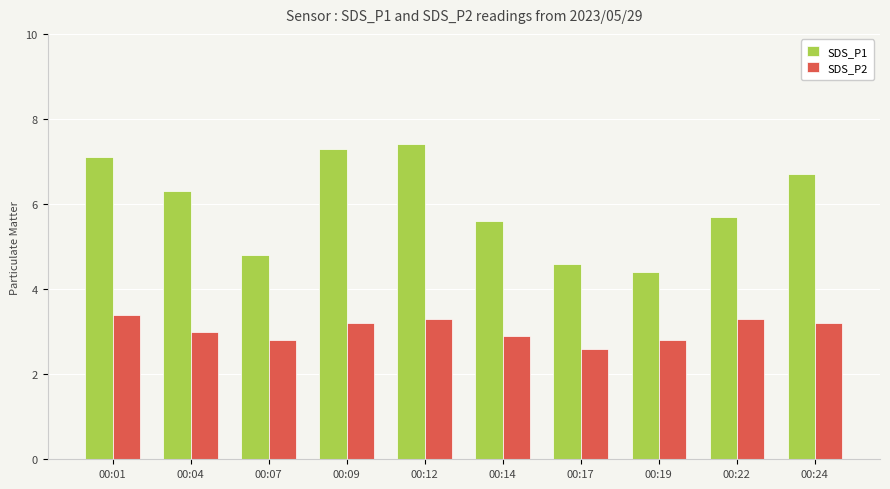

Rank the categories by SDS_P1 value from lowest to highest.

00:19, 00:17, 00:07, 00:14, 00:22, 00:04, 00:24, 00:01, 00:09, 00:12